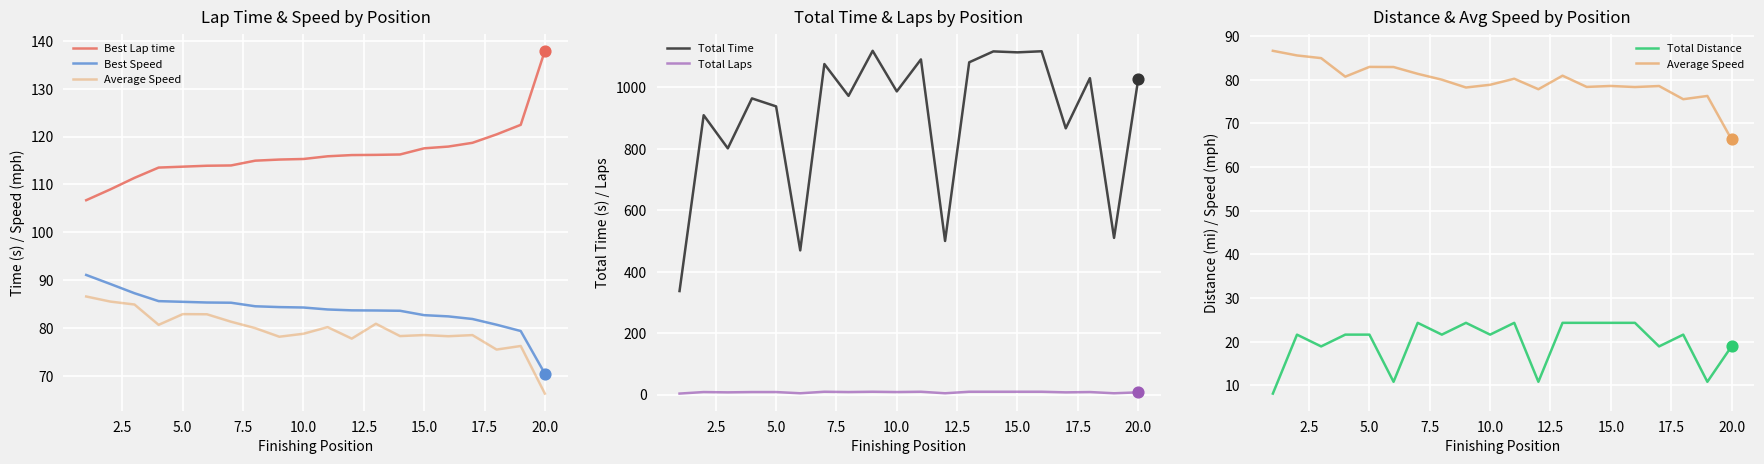

Which series reaches the maximum Y coordinate?

Total Time